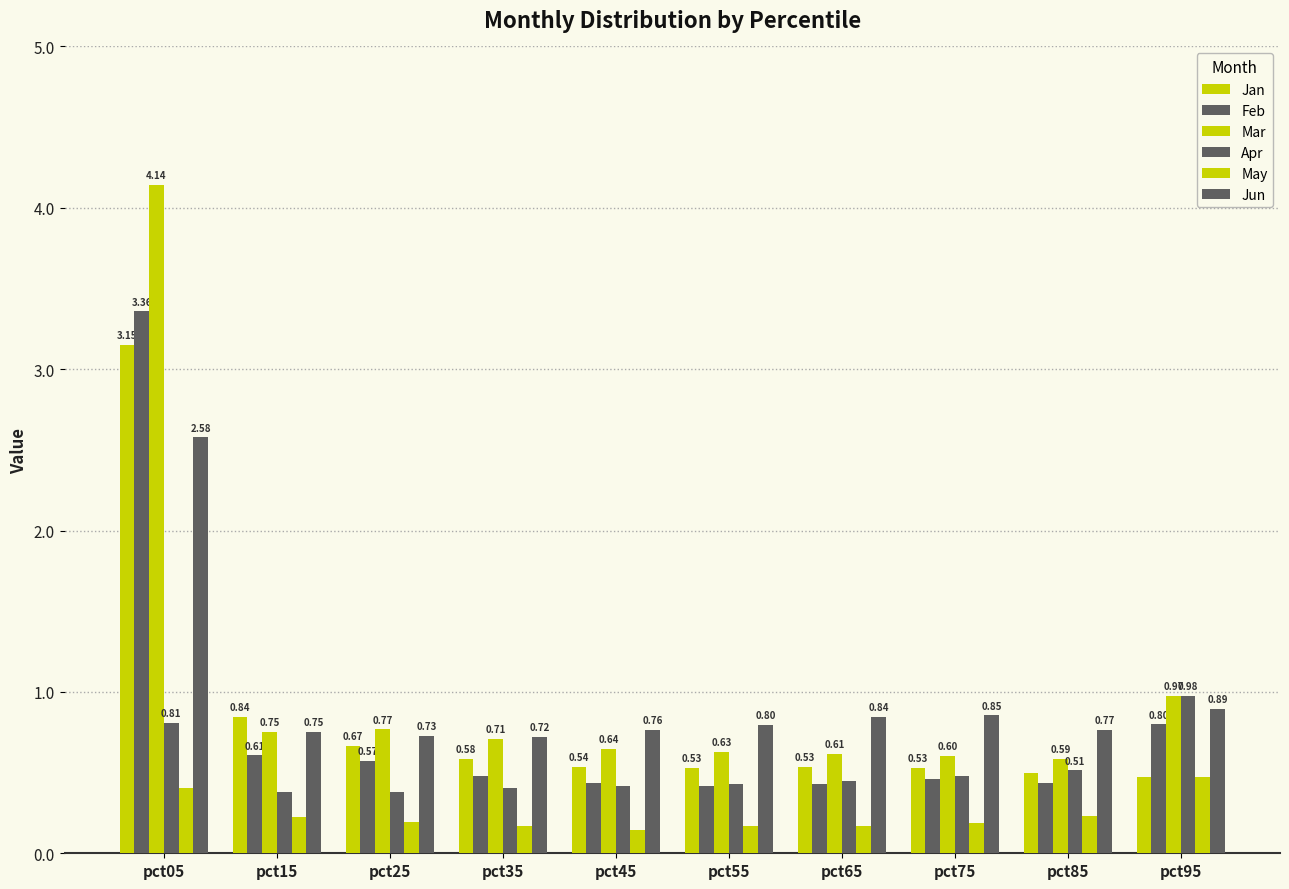

What is the approximate value of Feb at pct75?

0.5